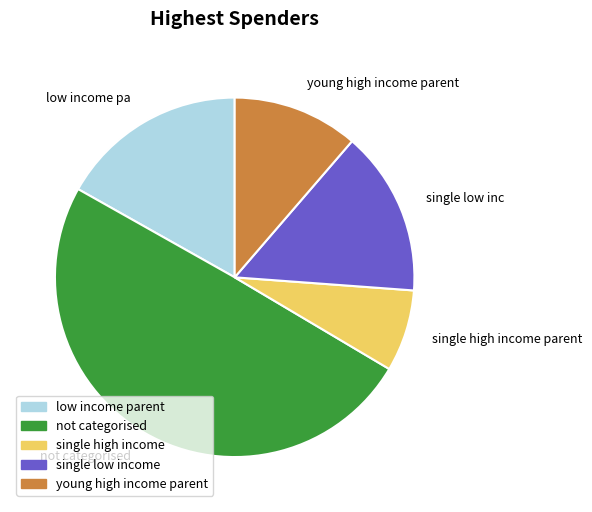

How many slices are in this pie chart?

5